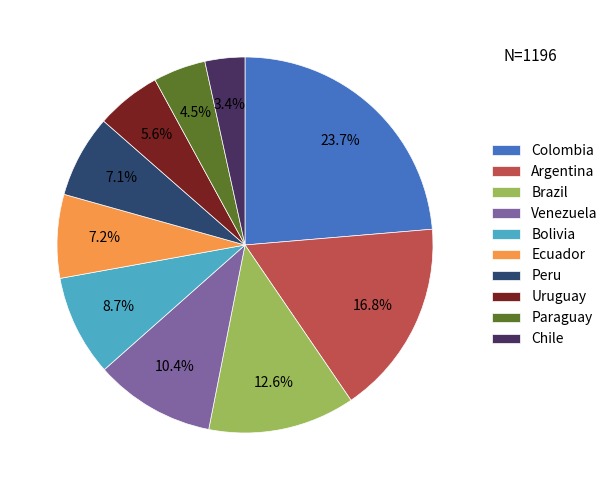

Approximately how many times larger is the value at Argentina compared to Colombia?

0.7